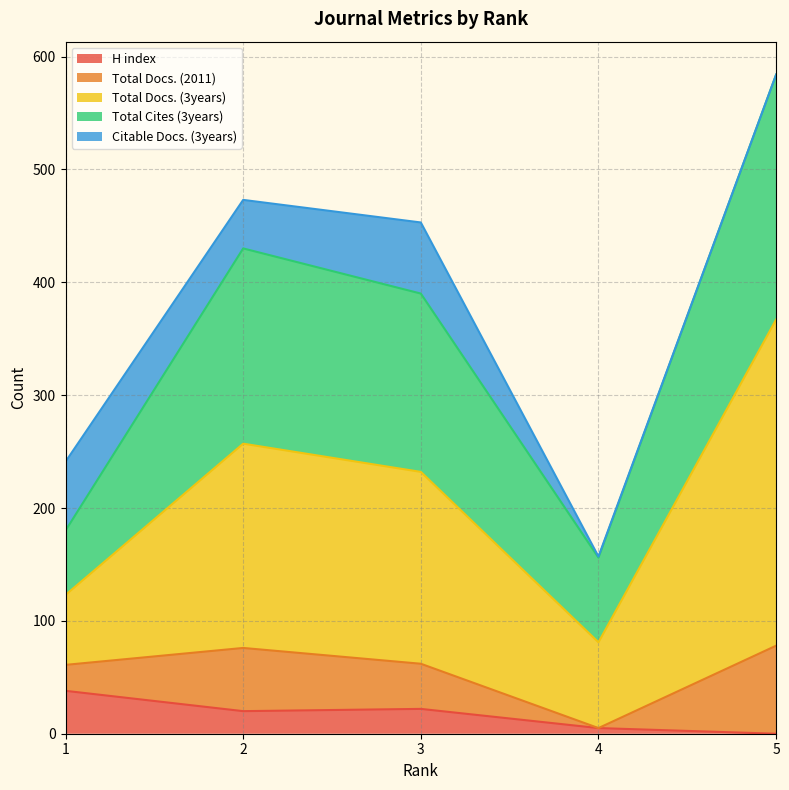

Does the chart display data point markers on the line(s)?

No